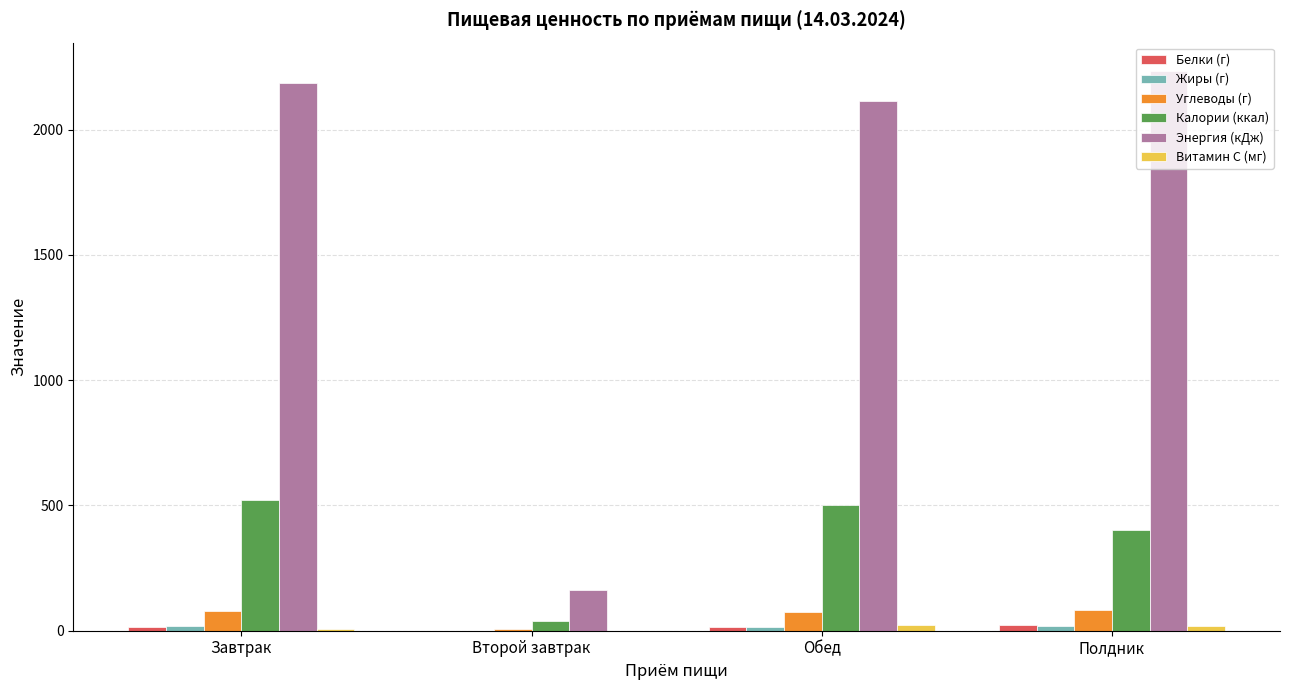

The value of Калории (ккал) at Завтрак is 519.8. True or false?

True